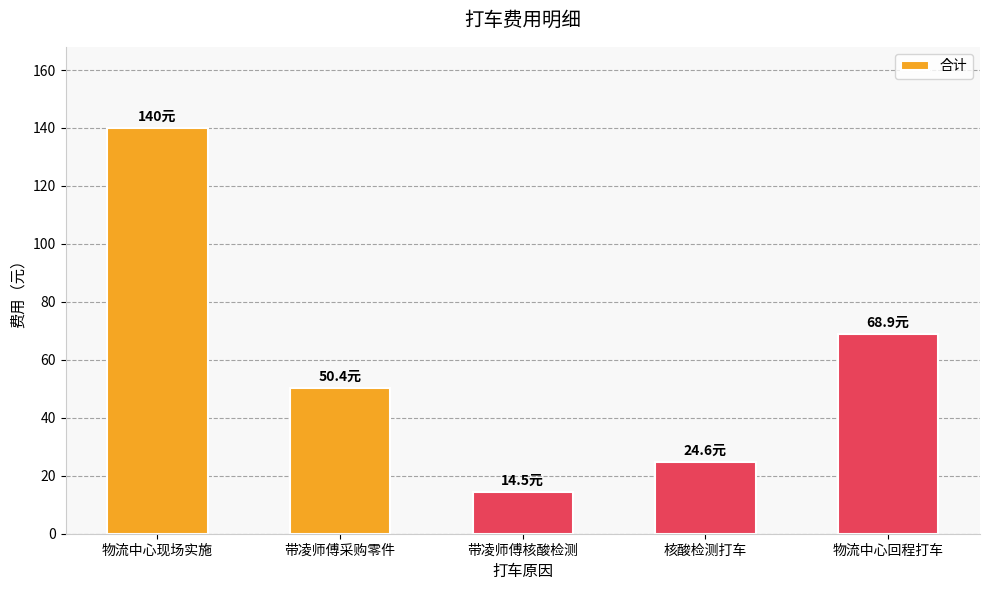

What is the difference between the values at 物流中心回程打车 and 带凌师傅采购零件?

18.5